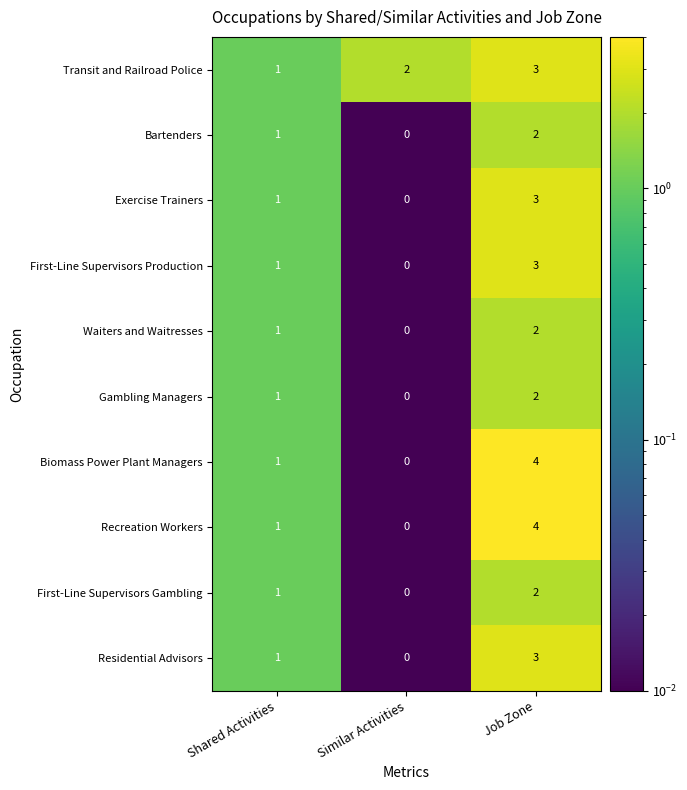

What is the difference between the maximum and minimum values in the Exercise Trainers series?

3